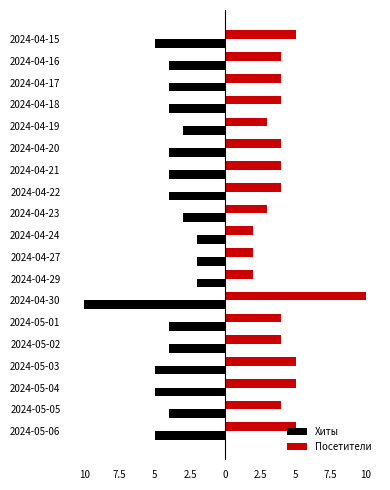

What are all the series names shown in the legend?

Хиты, Посетители